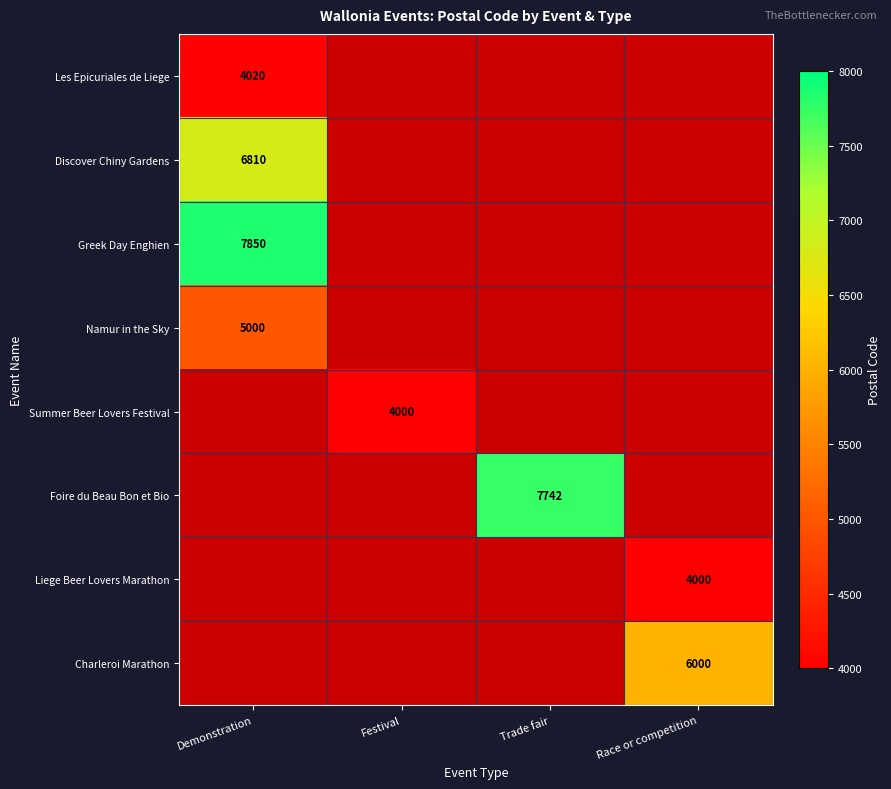

Rank the categories by Discover Chiny Gardens value from lowest to highest.

Demonstration, Festival, Trade fair, Race or competition